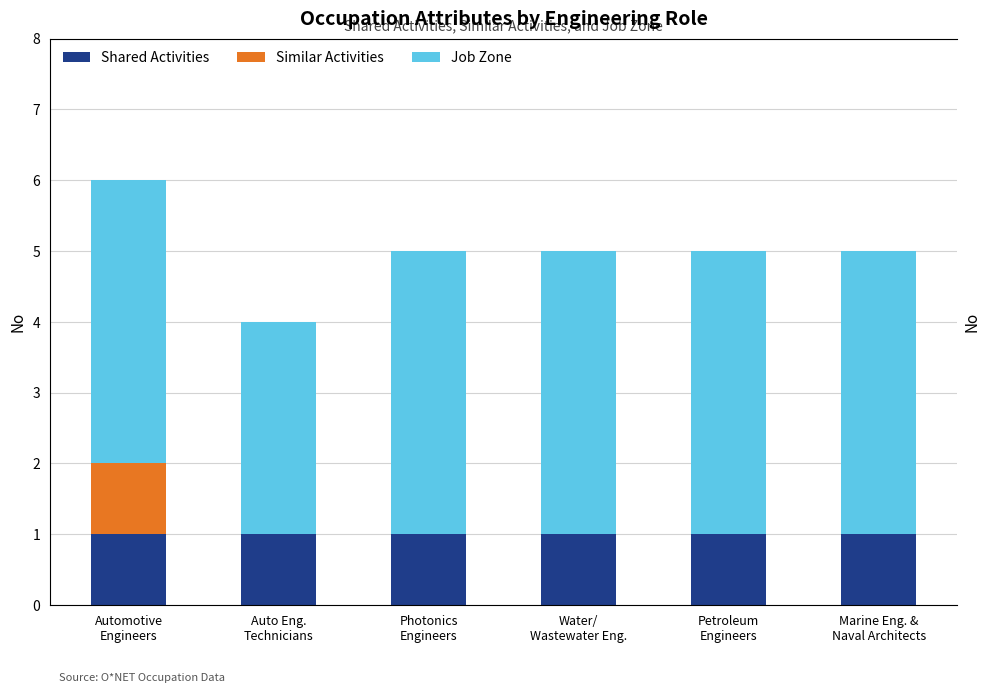

Which series has the largest total across all categories?

Job Zone